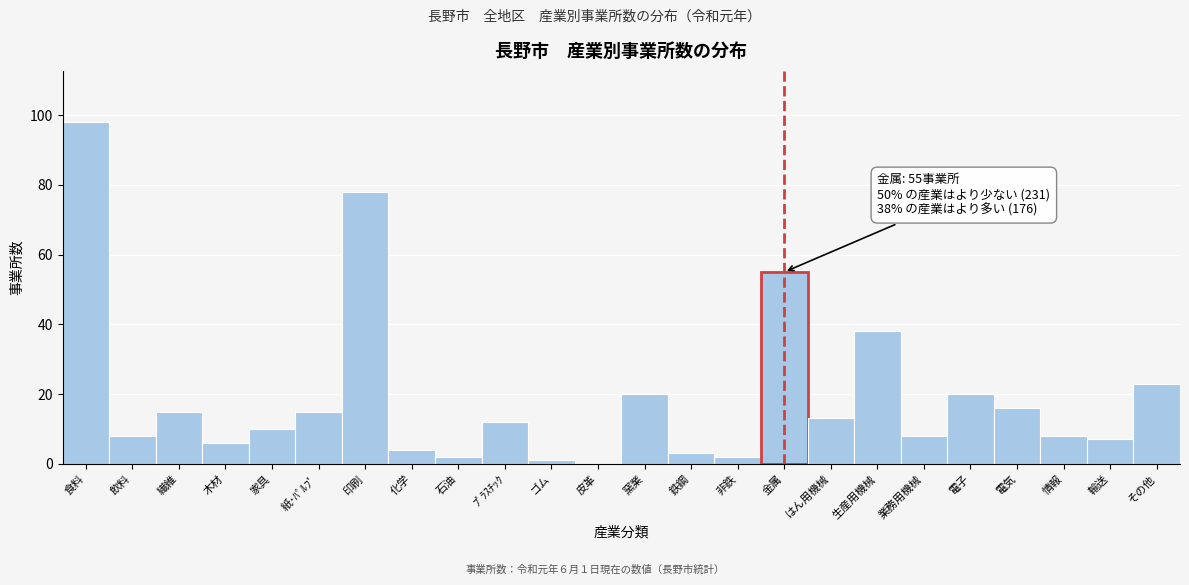

Reading right to left, what are all the values shown in this chart?

その他=23	輸送=7	情報=8	電気=16	電子=20	業務用機械=8	生産用機械=38	はん用機械=13	金属=55	非鉄=2	鉄鋼=3	窯業=20	皮革=0	ゴム=1	ﾌﾟﾗｽﾁｯｸ=12	石油=2	化学=4	印刷=78	紙･ﾊﾟﾙﾌﾟ=15	家具=10	木材=6	繊維=15	飲料=8	食料=98